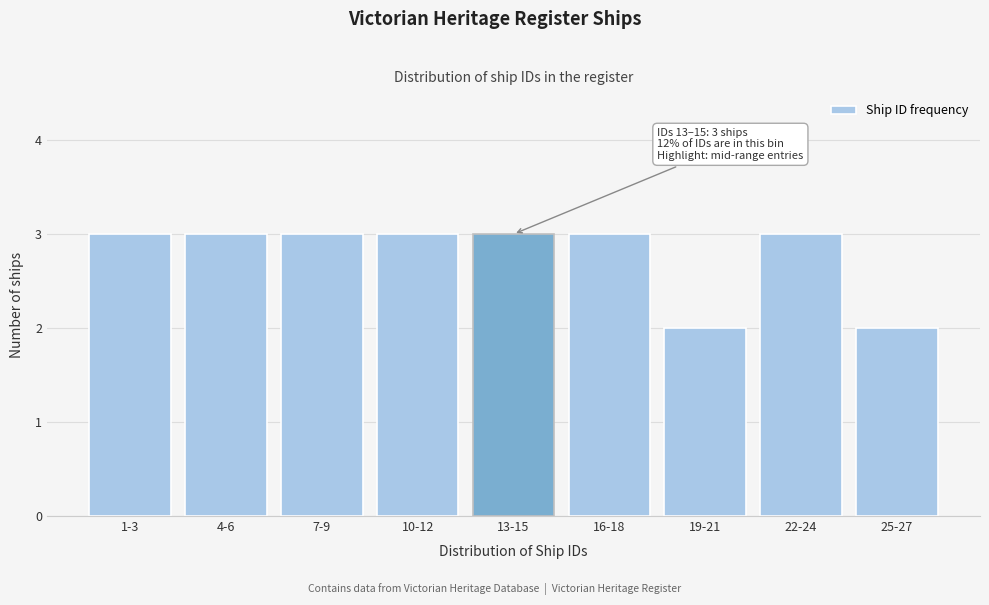

Reading left to right, transcribe all the data shown in this chart.

3	3	3	3	3	3	2	3	2